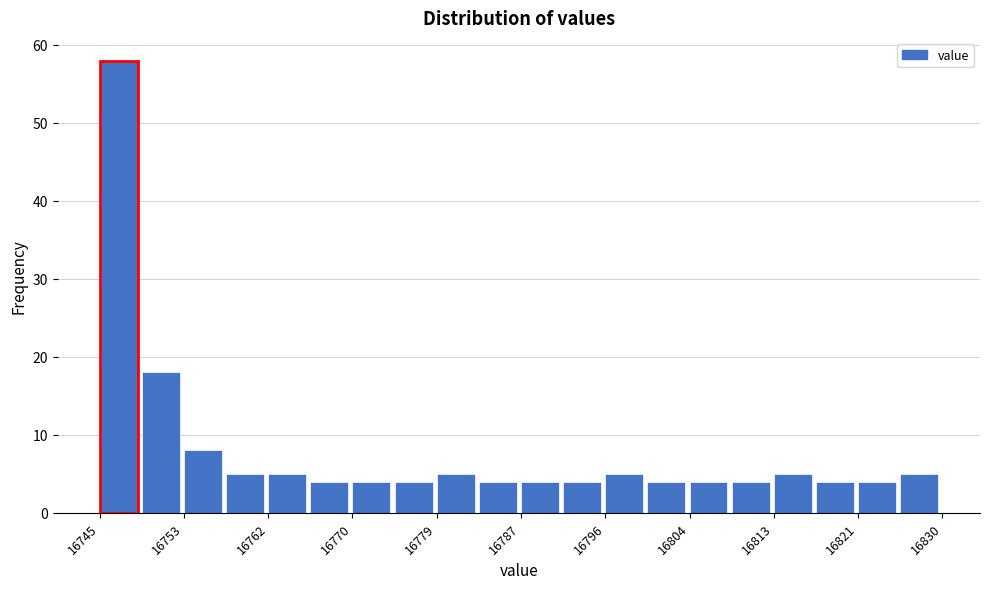

How tall is the bar that spans 16817 to 16822 on the x-axis? Neither the bar edges nor the heights are printed on the chart, so give them approximately, as read against the axes.

4